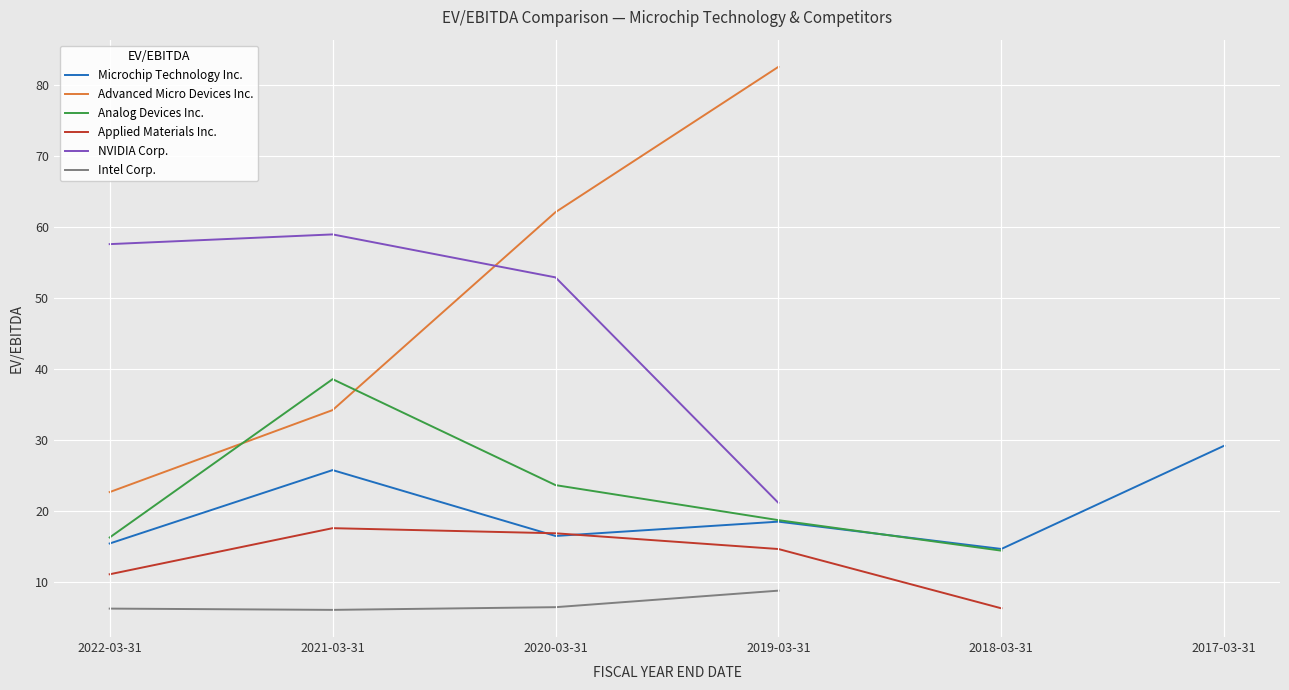

Is it true that Microchip Technology Inc. equals 6.6 at 2022-03-31?

False